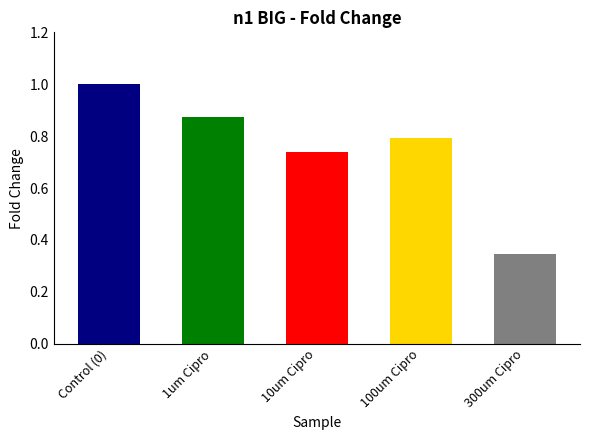

List the labels in order of value, largest first.

Control (0), 1um Cipro, 100um Cipro, 10um Cipro, 300um Cipro